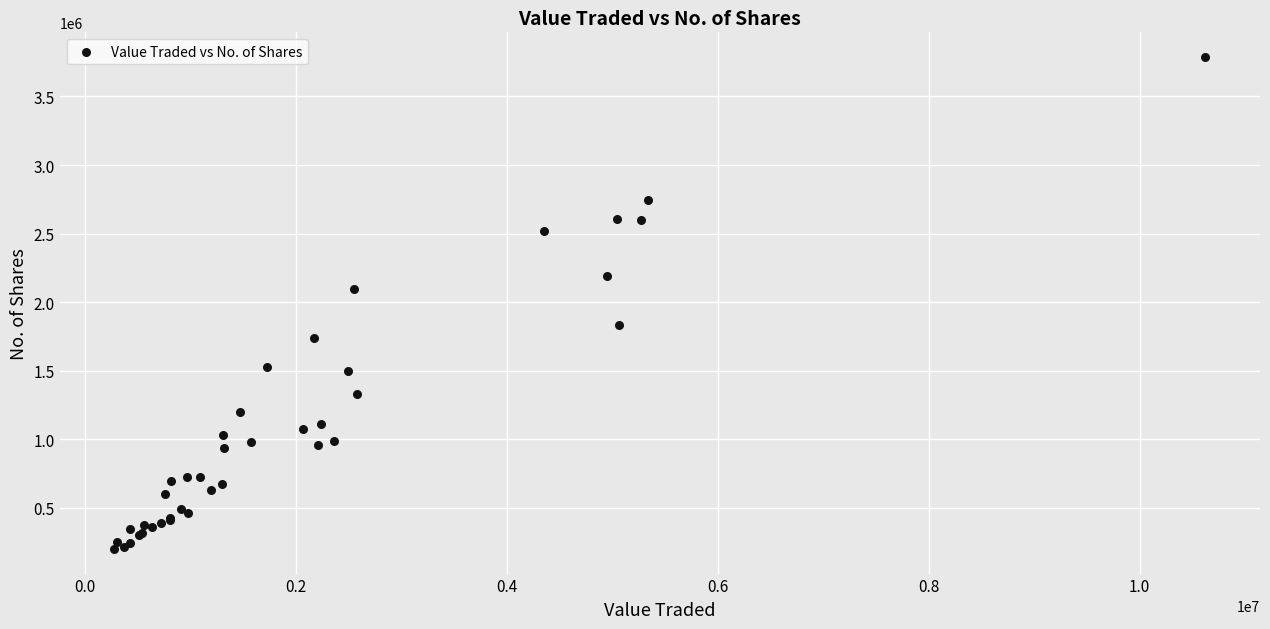

What Y value in the scatter plot is closest to 1993664?

2098496